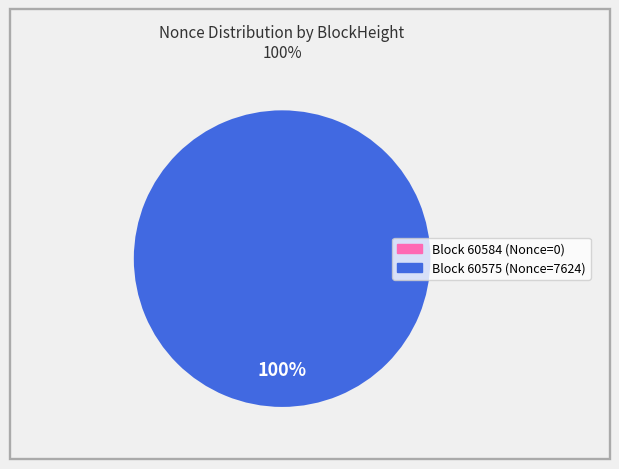

What is the change in value from 60584 to 60575?

+7624